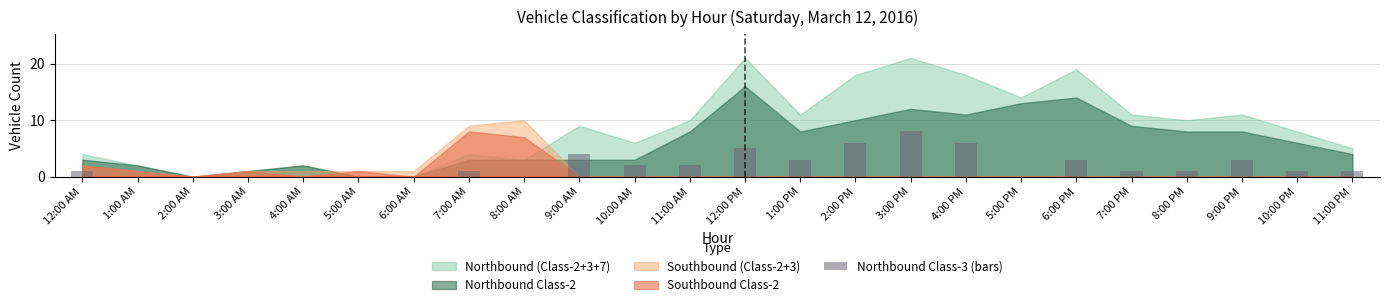

The value at 2:00 AM is 5. True or false?

False